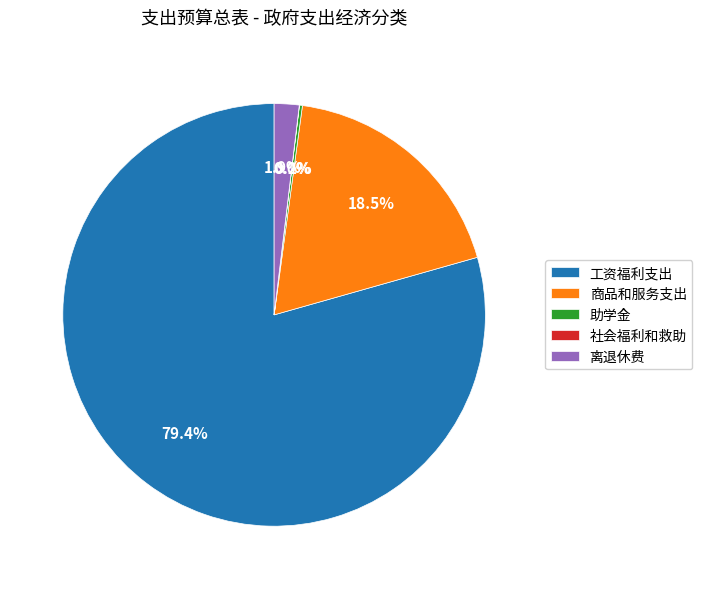

Is 工资福利支出 the majority of the pie?

Yes